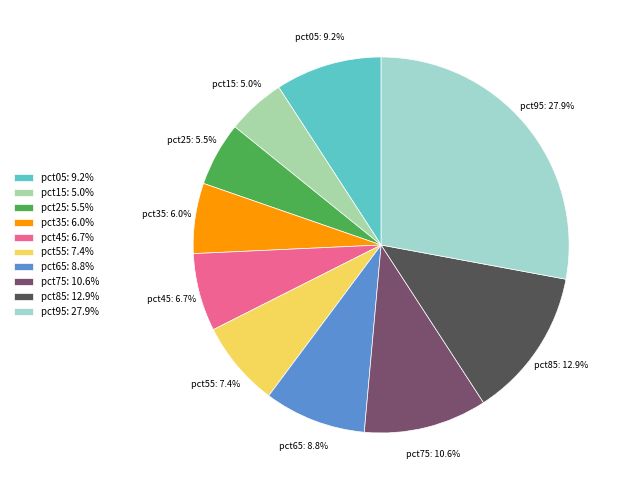

Is it true that pct95 is 20% of the pie?

False